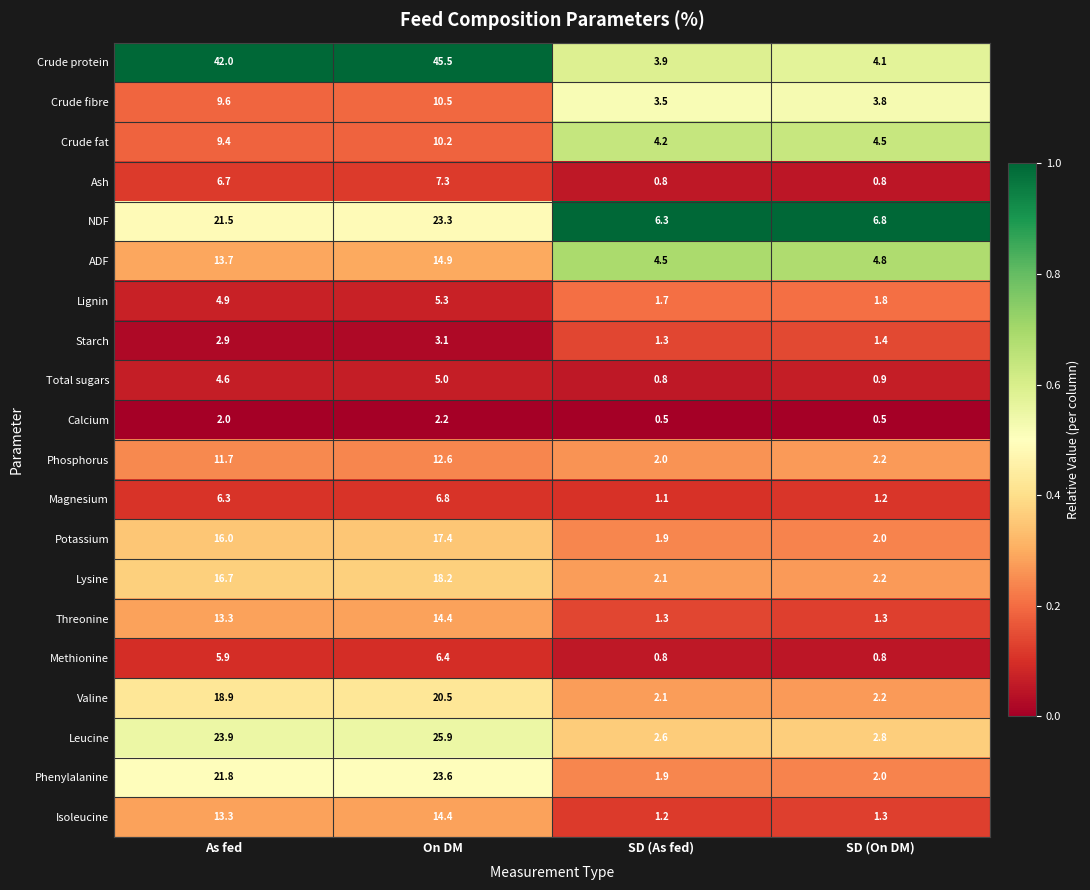

Is the value of Crude protein at SD (As fed) greater than the value of Potassium at SD (As fed)?

Yes